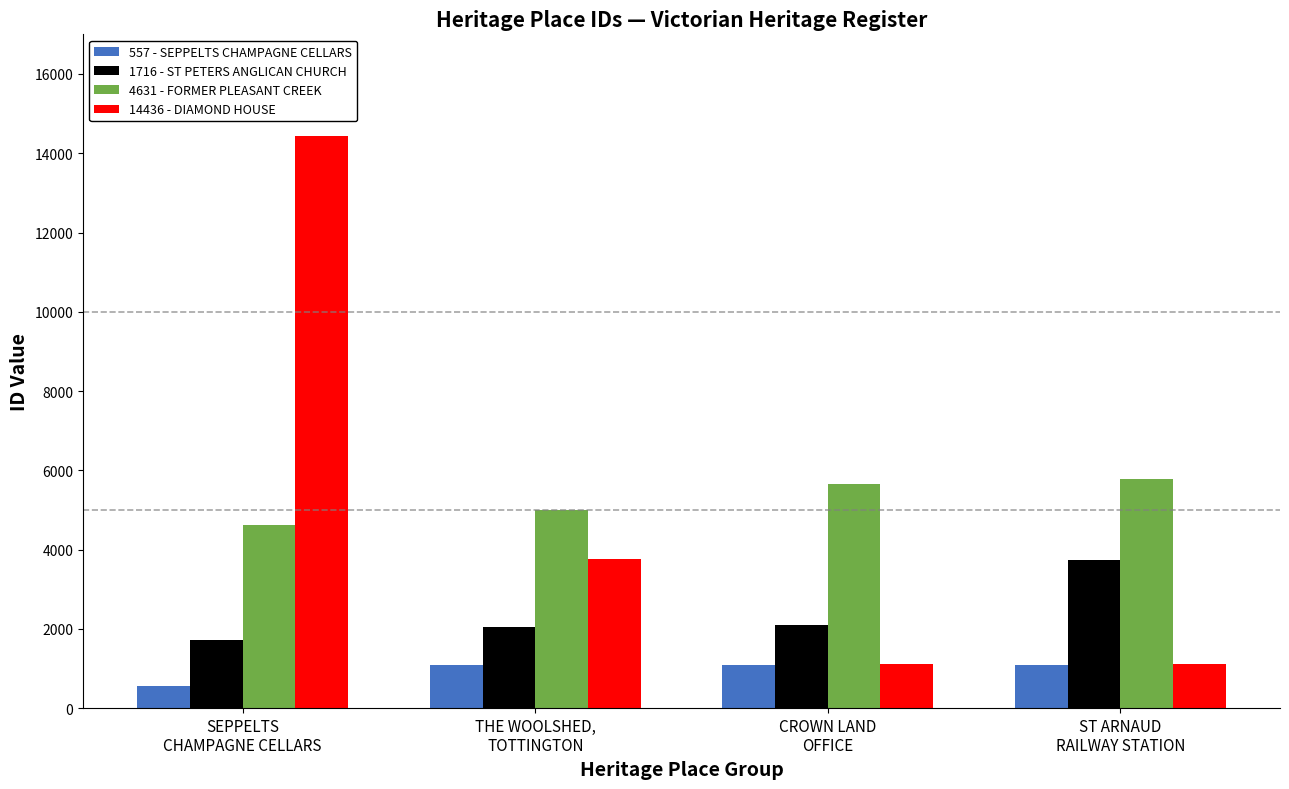

How many bars are there in each group?

4